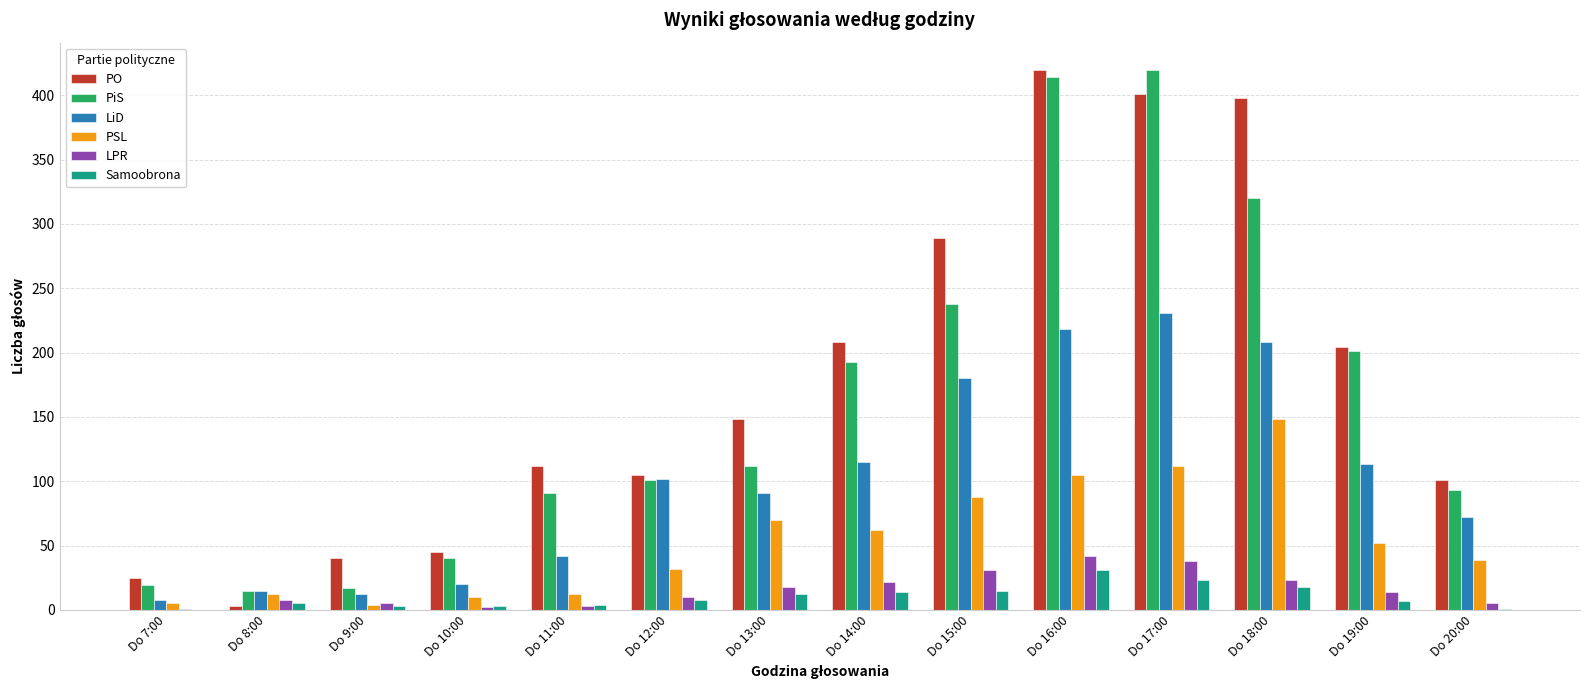

The value of PSL at Do 10:00 is 10. True or false?

True